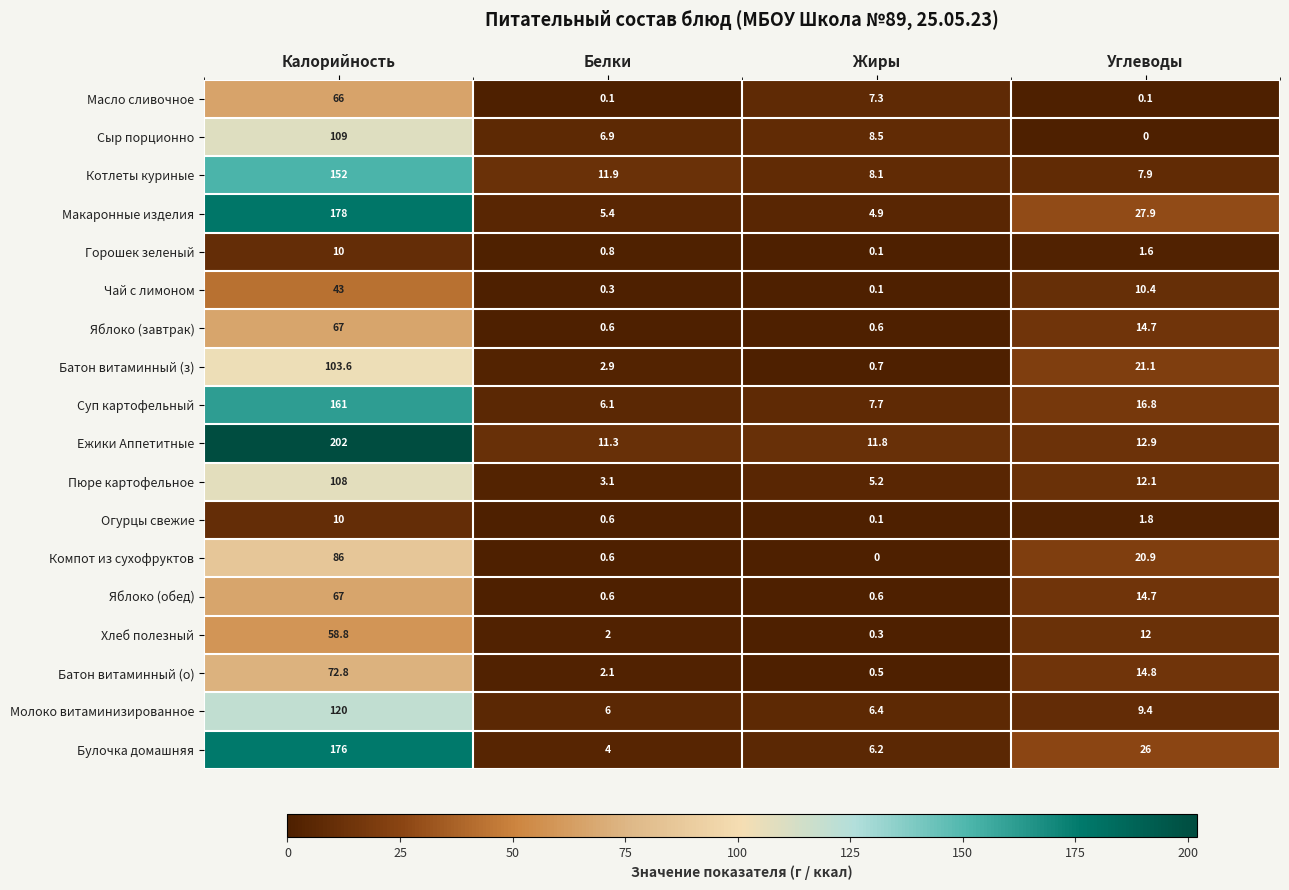

At which label does Яблоко (обед) first exceed 14?

Калорийность